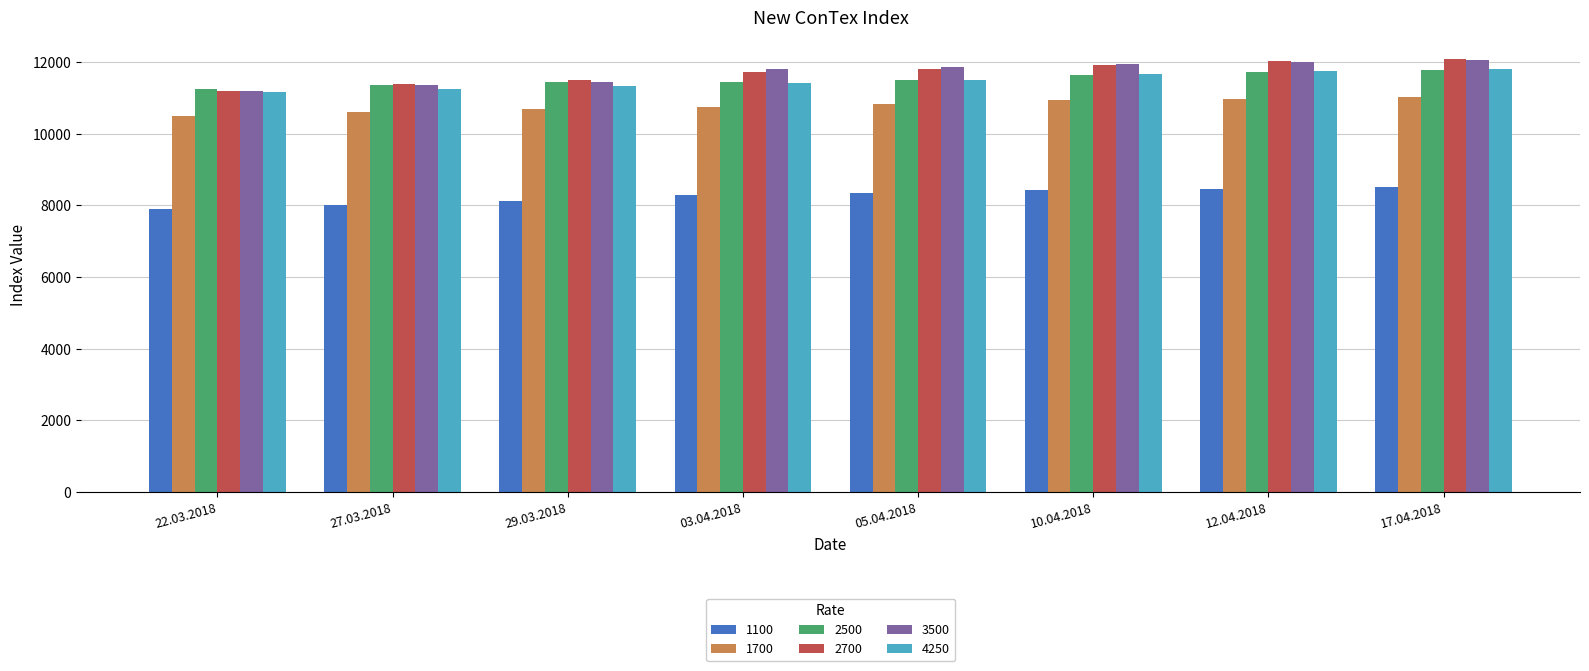

Is it true that 3500 equals 12044 at 17.04.2018?

True